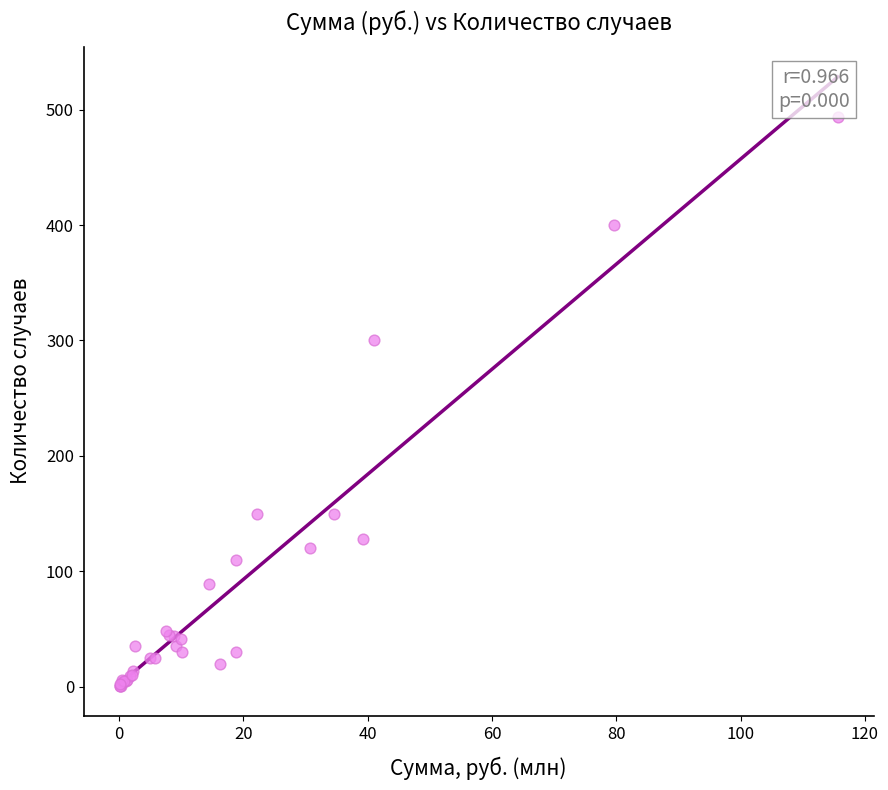

What Y value in the scatter plot is closest to 247?

300